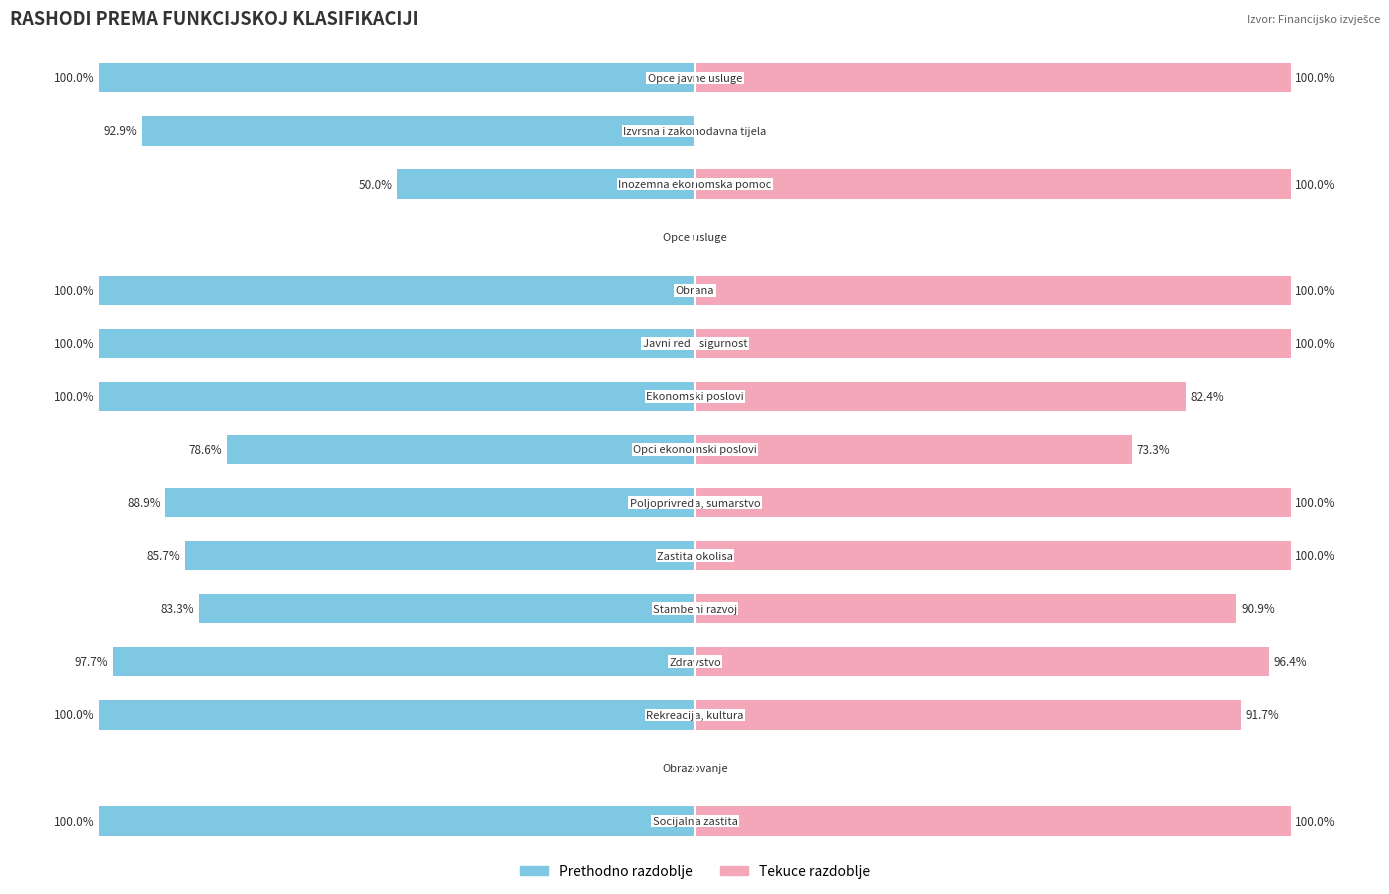

What value does the Prethodno razdoblje series have at 12?

-100.0